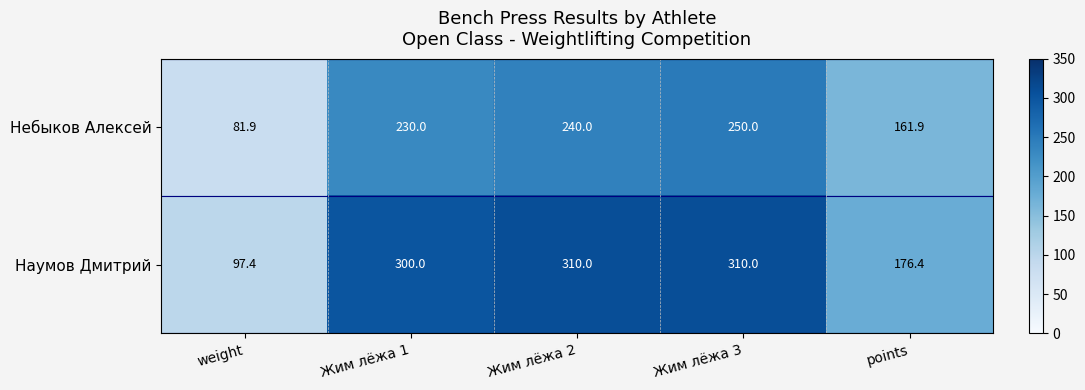

What is the highest value of the Небыков Алексей series?

250.0